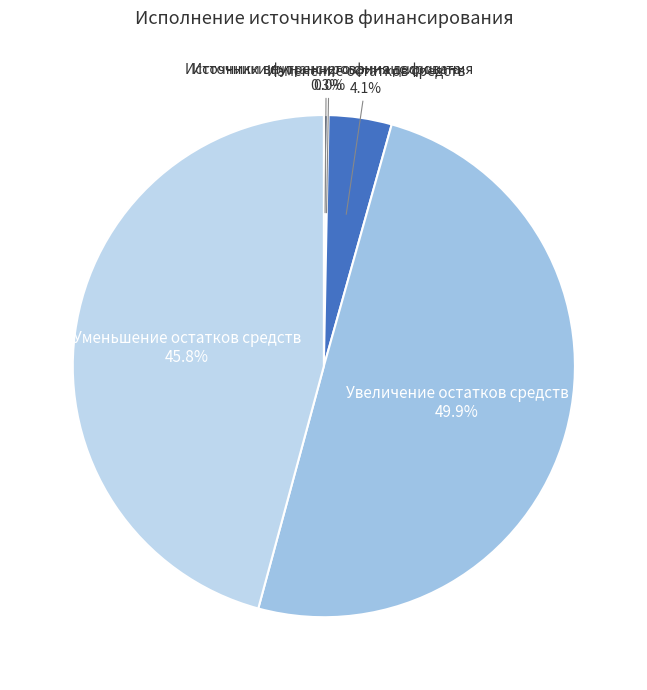

To the nearest percent, what is the difference between the largest and smallest slice percentages?

50%